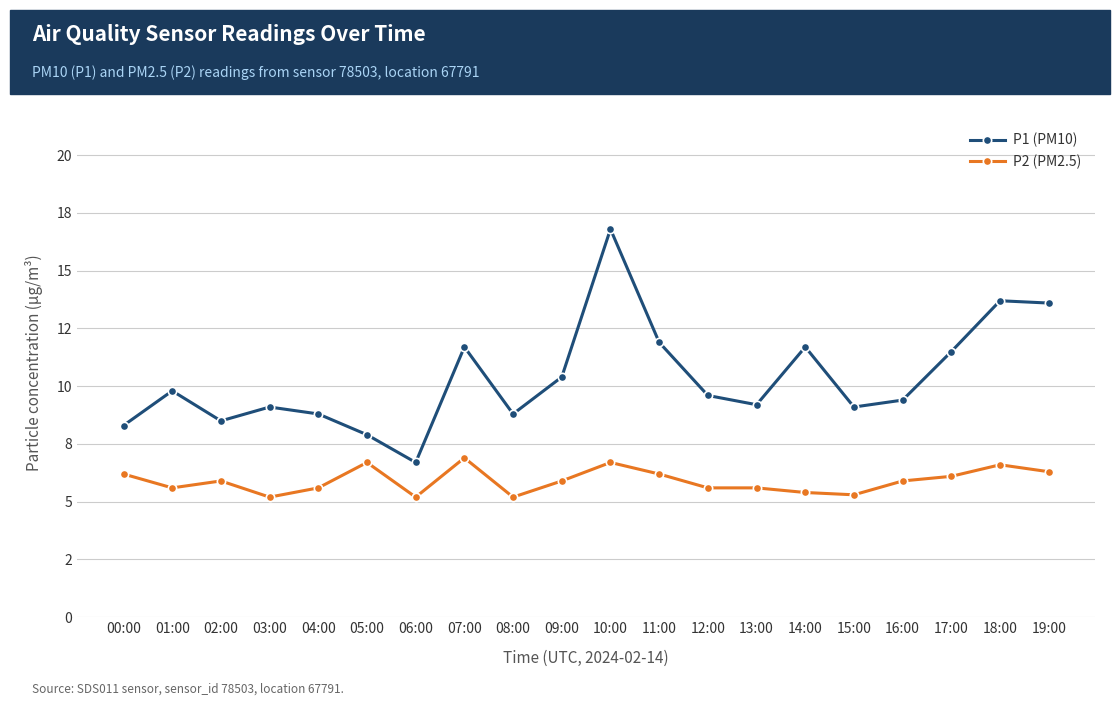

At which label is P1 (PM10) closest to 11?

17:00